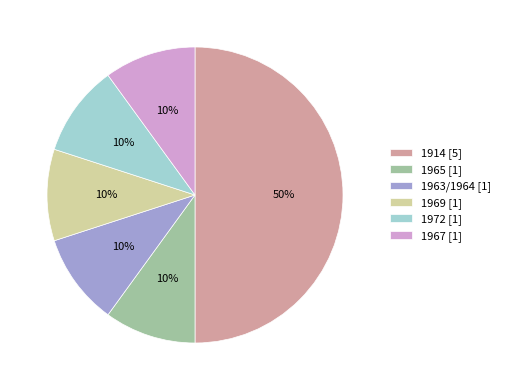

Is the sum of 1969 [1] and 1972 [1] greater than half?

No